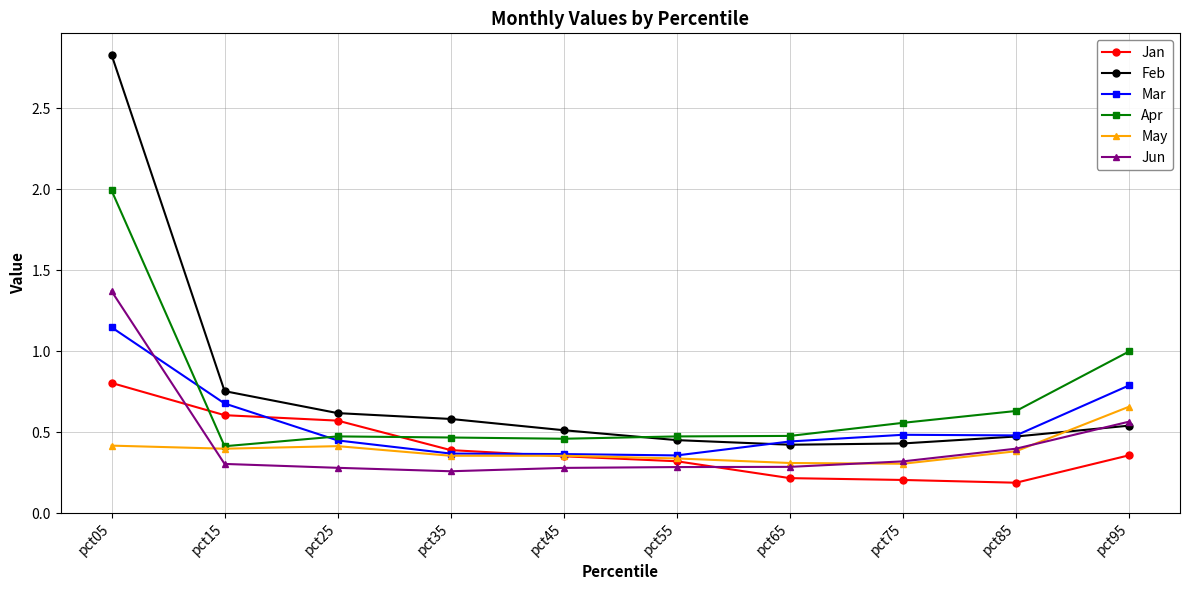

Which series has the widest spread of values?

Feb